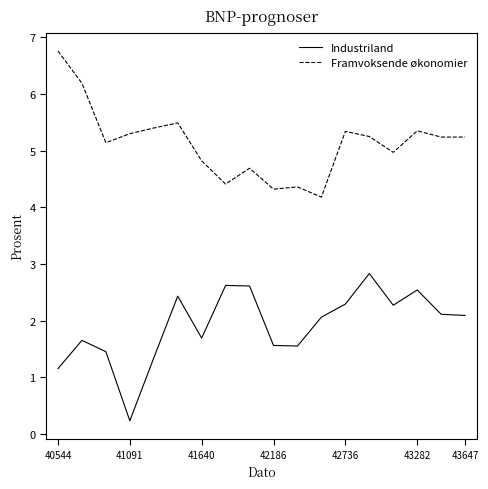

True or false: Industriland and Framvoksende økonomier cross at least once.

False